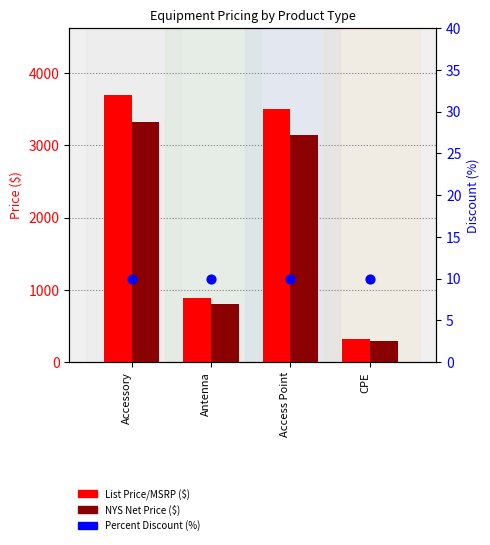

Is the value of Percent Discount (%) at CPE greater than the value of NYS Net Price ($) at Accessory?

No